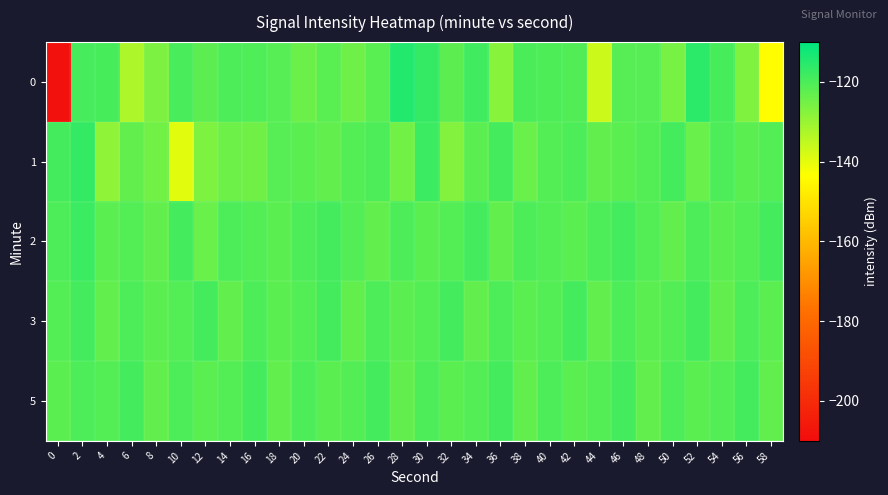

Reading left to right, list all the values displayed in this chart.

0: 0=-208.4	2=-119.3	4=-119.4	6=-132.5	8=-126.4	10=-119.6	12=-122.2	14=-120.1	16=-120.5	18=-121.4	20=-124.1	22=-121.8	24=-124.5	26=-121.8	28=-114.5	30=-117.0	32=-122.1	34=-118.5	36=-127.9	38=-119.9	40=-120.2	42=-120.8	44=-136.4	46=-121.4	48=-121.4	50=-125.6	52=-115.8	54=-119.6	56=-126.6	58=-143.7
1: 0=-119.0	2=-116.9	4=-128.9	6=-122.9	8=-124.9	10=-139.6	12=-126.4	14=-124.3	16=-124.8	18=-121.4	20=-122.0	22=-123.0	24=-121.0	26=-120.0	28=-125.0	30=-118.0	32=-127.0	34=-122.0	36=-119.0	38=-124.0	40=-121.0	42=-120.0	44=-123.0	46=-122.0	48=-121.0	50=-119.0	52=-124.0	54=-120.0	56=-122.0	58=-121.0
2: 0=-120.0	2=-118.0	4=-122.0	6=-121.0	8=-123.0	10=-119.0	12=-124.0	14=-120.0	16=-121.0	18=-122.0	20=-120.0	22=-119.0	24=-121.0	26=-123.0	28=-120.0	30=-122.0	32=-121.0	34=-119.0	36=-123.0	38=-120.0	40=-121.0	42=-122.0	44=-120.0	46=-119.0	48=-121.0	50=-123.0	52=-120.0	54=-122.0	56=-121.0	58=-119.0
3: 0=-121.0	2=-119.0	4=-123.0	6=-120.0	8=-122.0	10=-121.0	12=-119.0	14=-123.0	16=-120.0	18=-122.0	20=-121.0	22=-119.0	24=-123.0	26=-120.0	28=-122.0	30=-121.0	32=-119.0	34=-123.0	36=-120.0	38=-122.0	40=-121.0	42=-119.0	44=-123.0	46=-120.0	48=-122.0	50=-121.0	52=-119.0	54=-123.0	56=-120.0	58=-122.0
5: 0=-122.0	2=-120.0	4=-121.0	6=-119.0	8=-123.0	10=-120.0	12=-122.0	14=-121.0	16=-119.0	18=-123.0	20=-120.0	22=-122.0	24=-121.0	26=-119.0	28=-123.0	30=-120.0	32=-122.0	34=-121.0	36=-119.0	38=-123.0	40=-120.0	42=-122.0	44=-121.0	46=-119.0	48=-123.0	50=-120.0	52=-122.0	54=-121.0	56=-119.0	58=-123.0